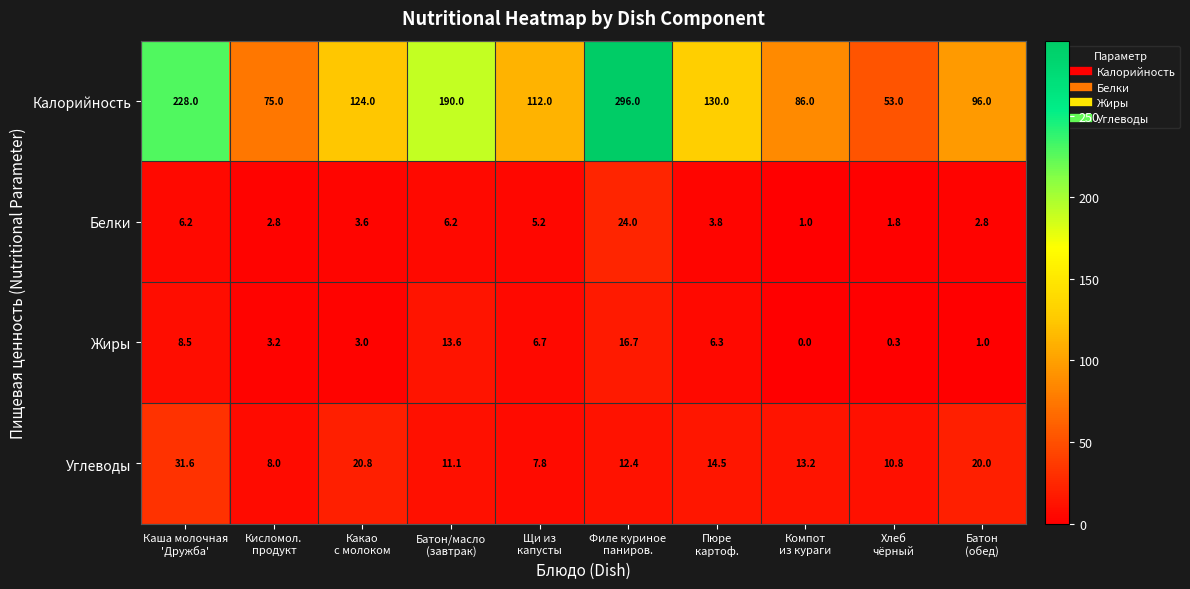

List the series in order of their peak value, lowest first.

Жиры, Белки, Углеводы, Калорийность